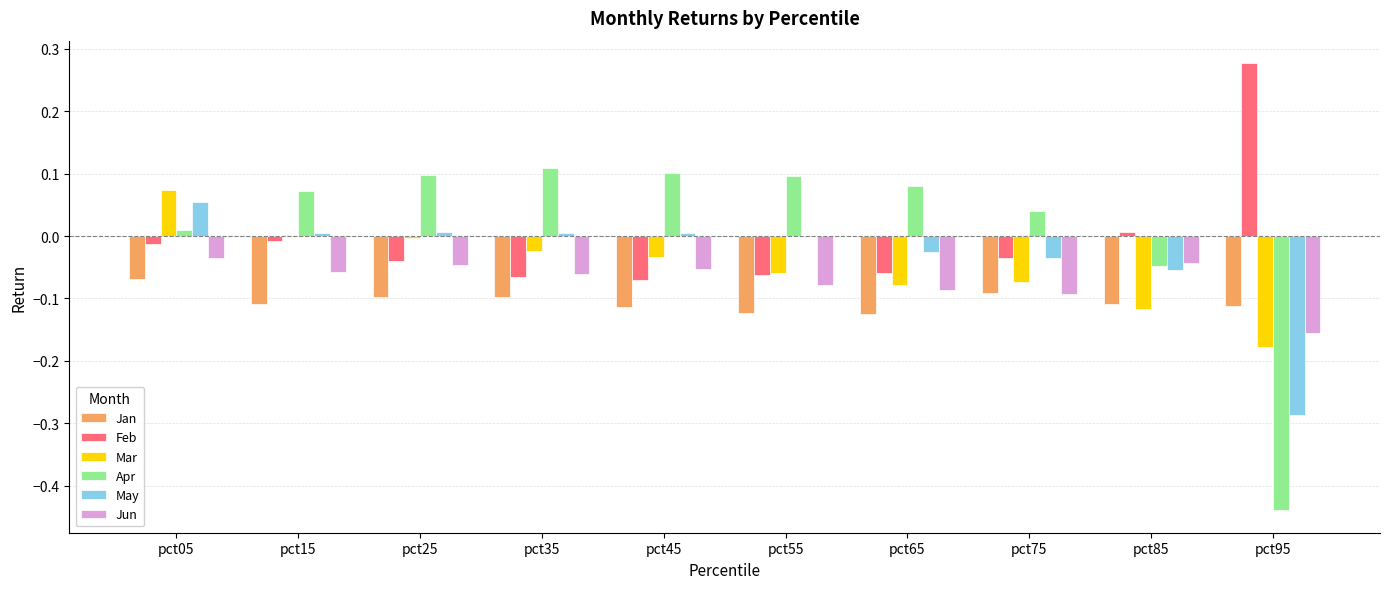

Does the chart contain stacked bars?

No